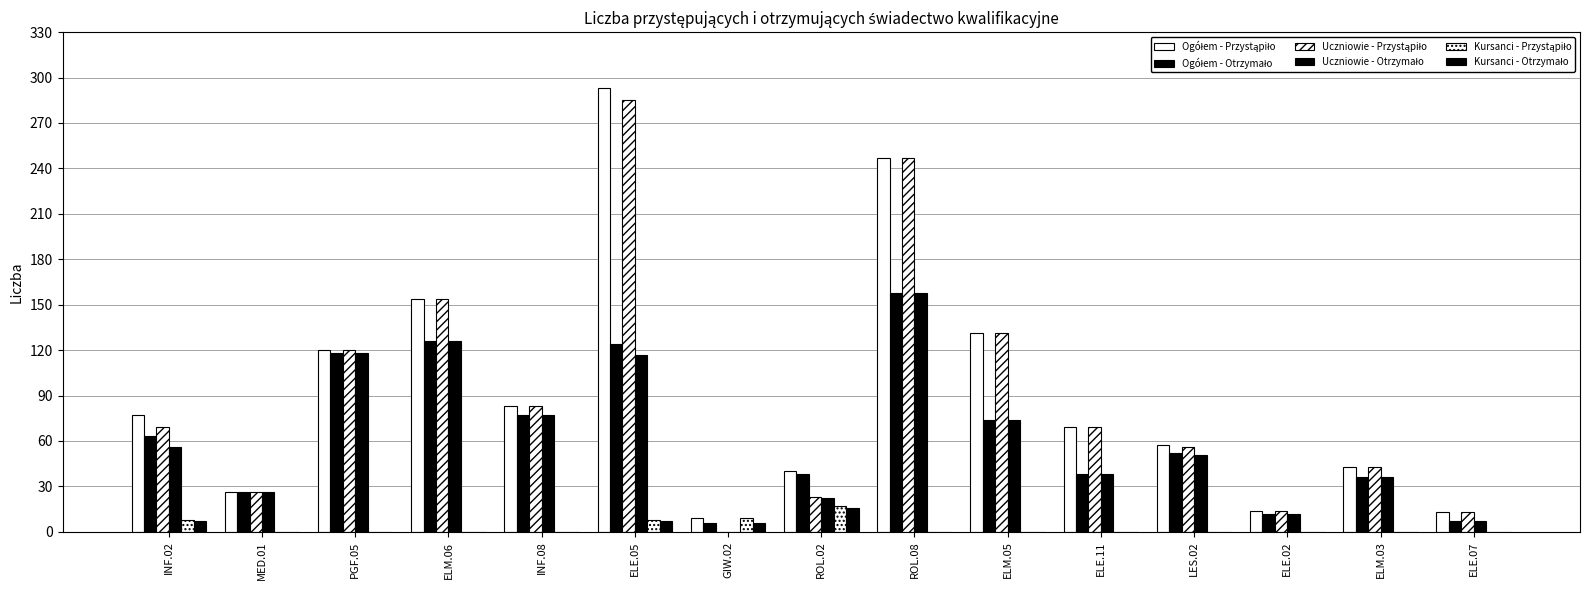

How many series are shown in this chart?

6